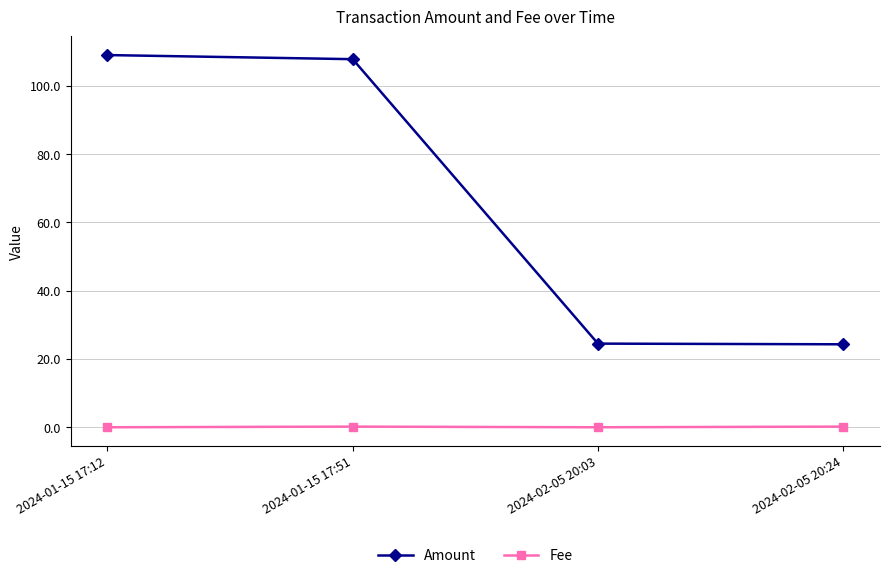

True or false: Amount has more than 1 interior local peaks.

False